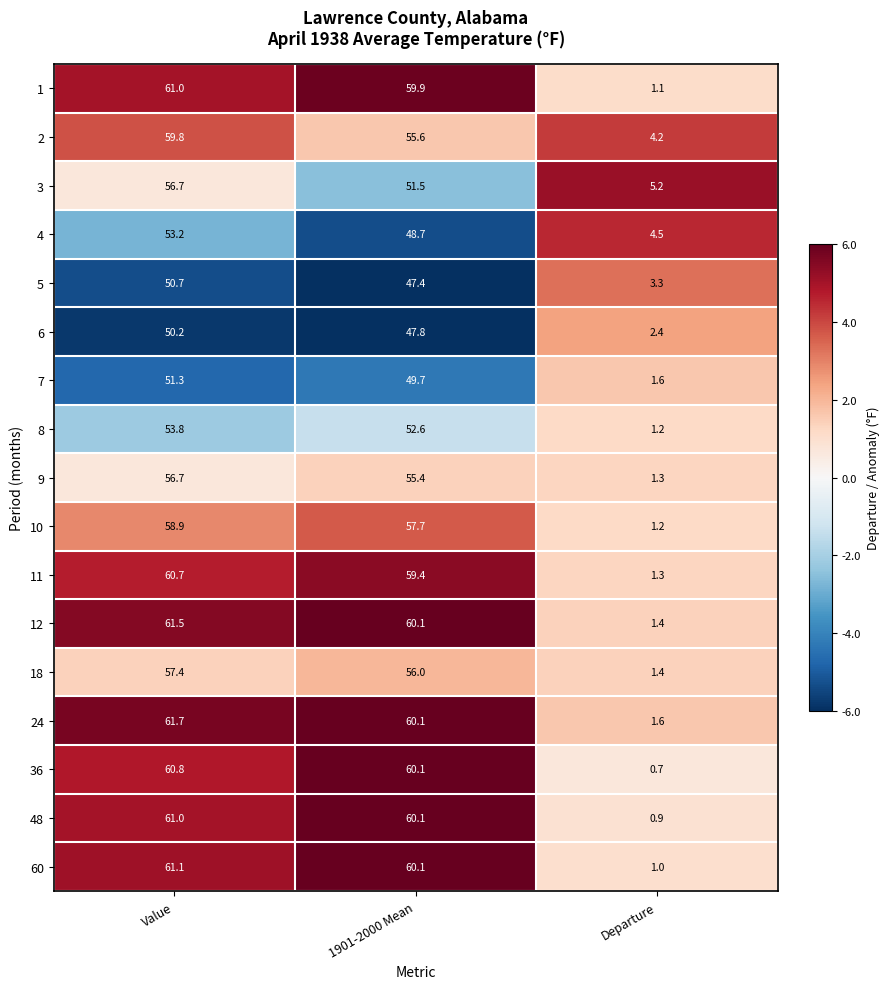

What is the difference between the highest and lowest values at Departure?

4.5